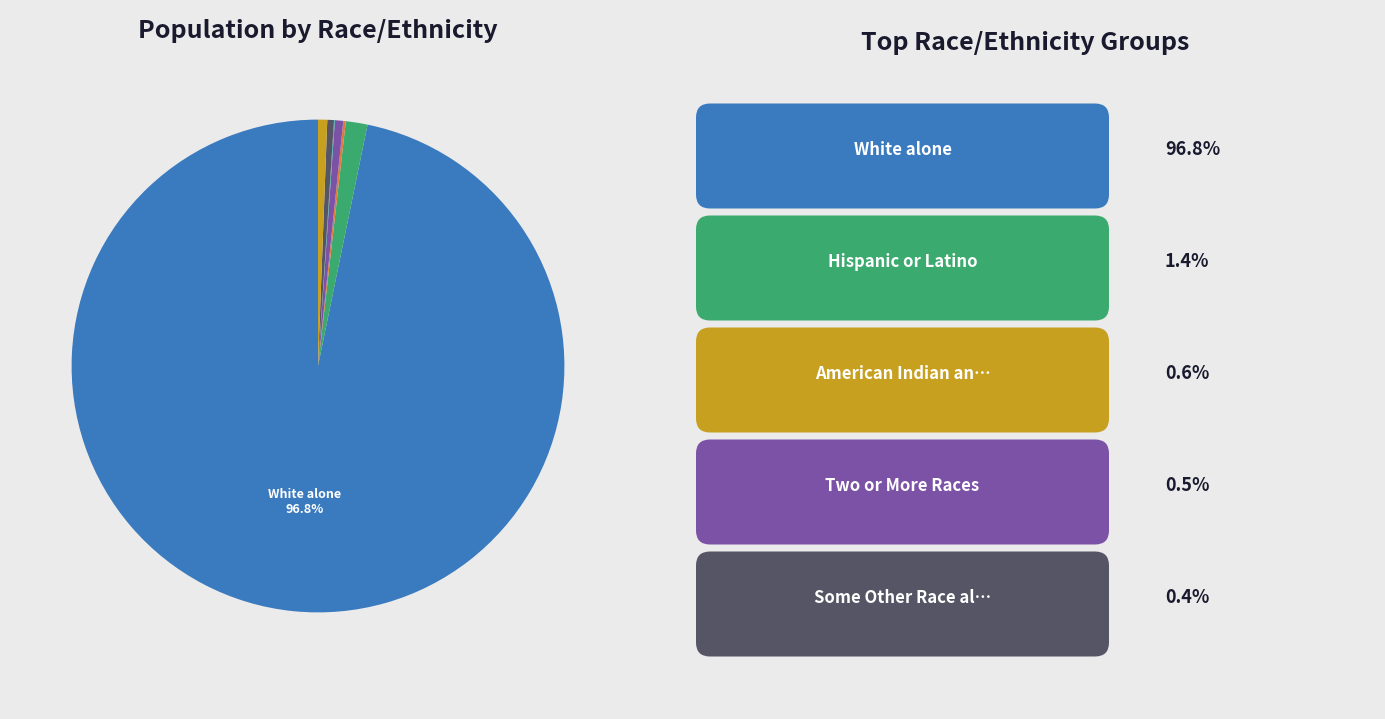

Does any single category account for the majority?

Yes